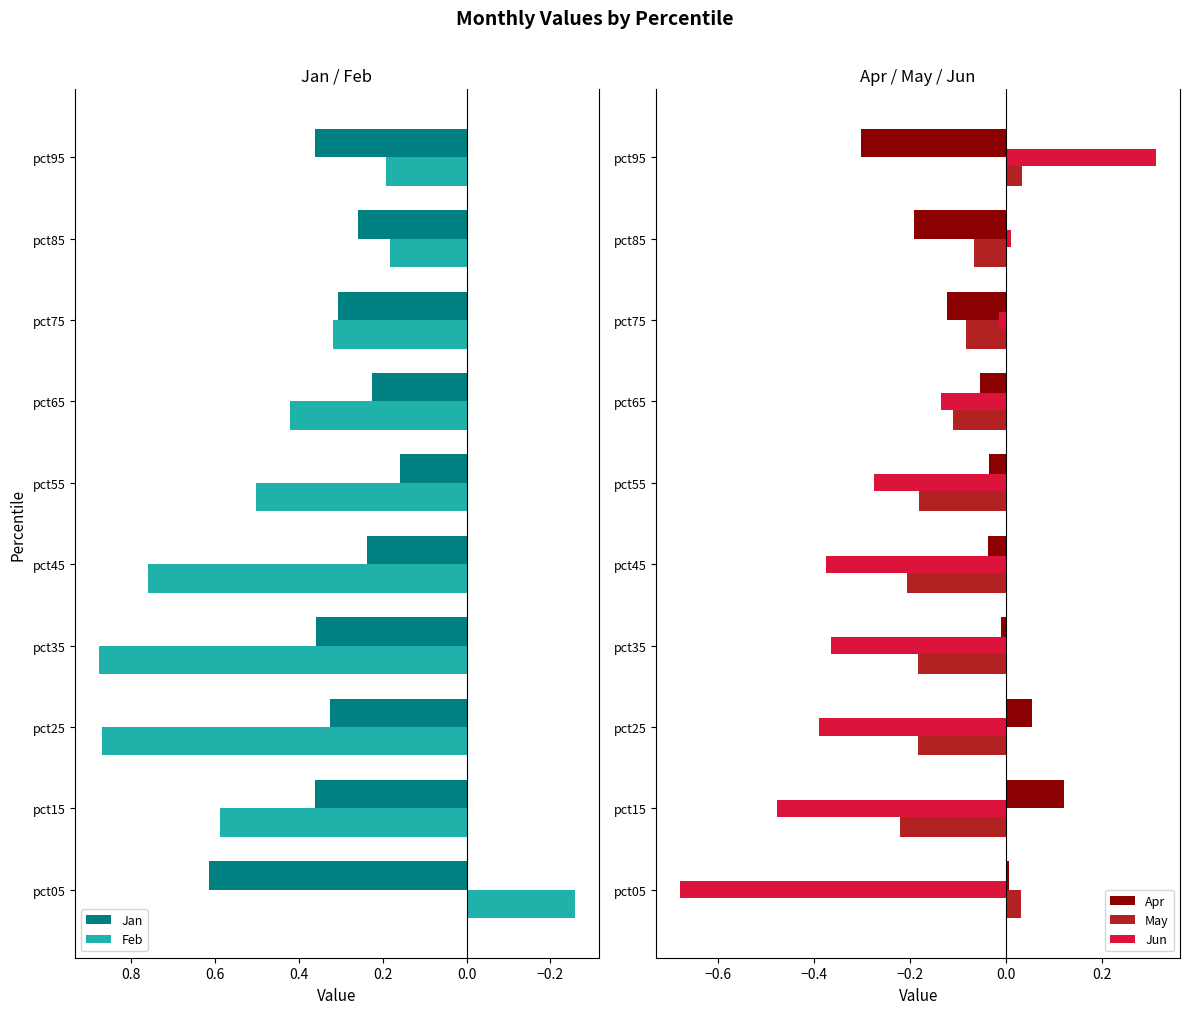

At which label is Jan closest to 0?

pct55